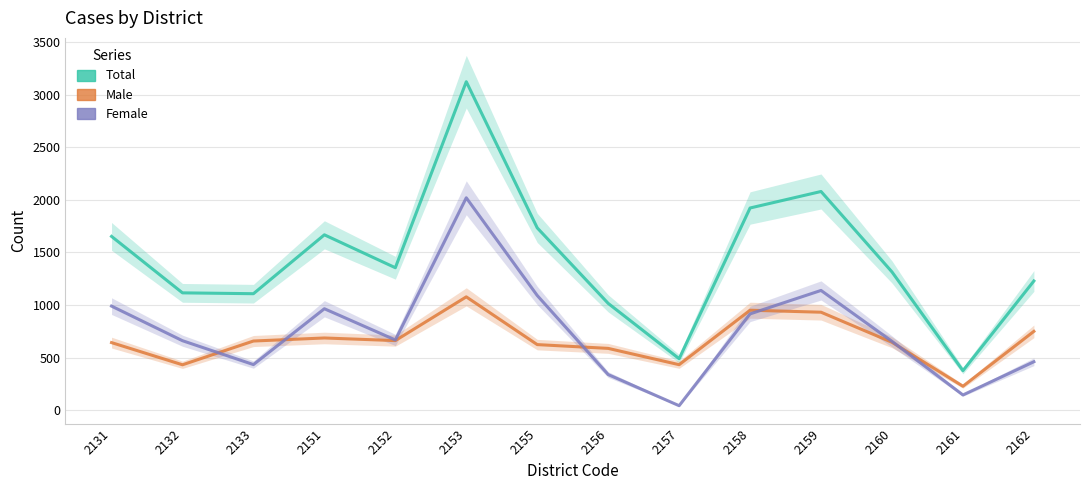

Is the value of Total at 2158 greater than the value of Female at 2156?

Yes